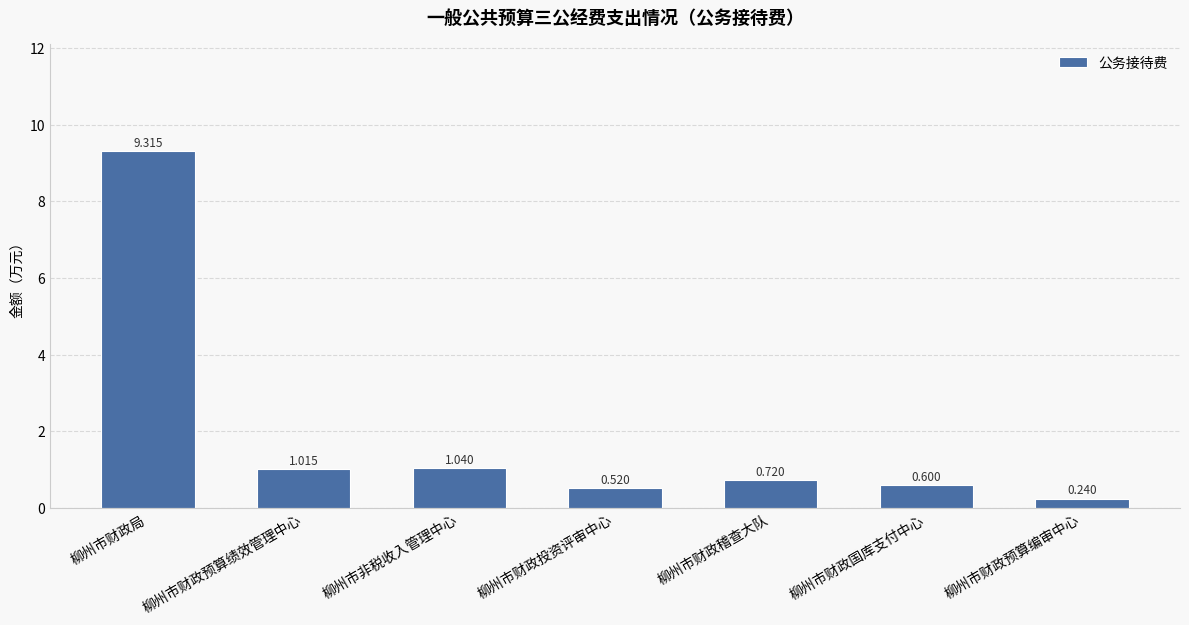

Is it true that the value at 柳州市财政预算绩效管理中心 is 1.6?

False